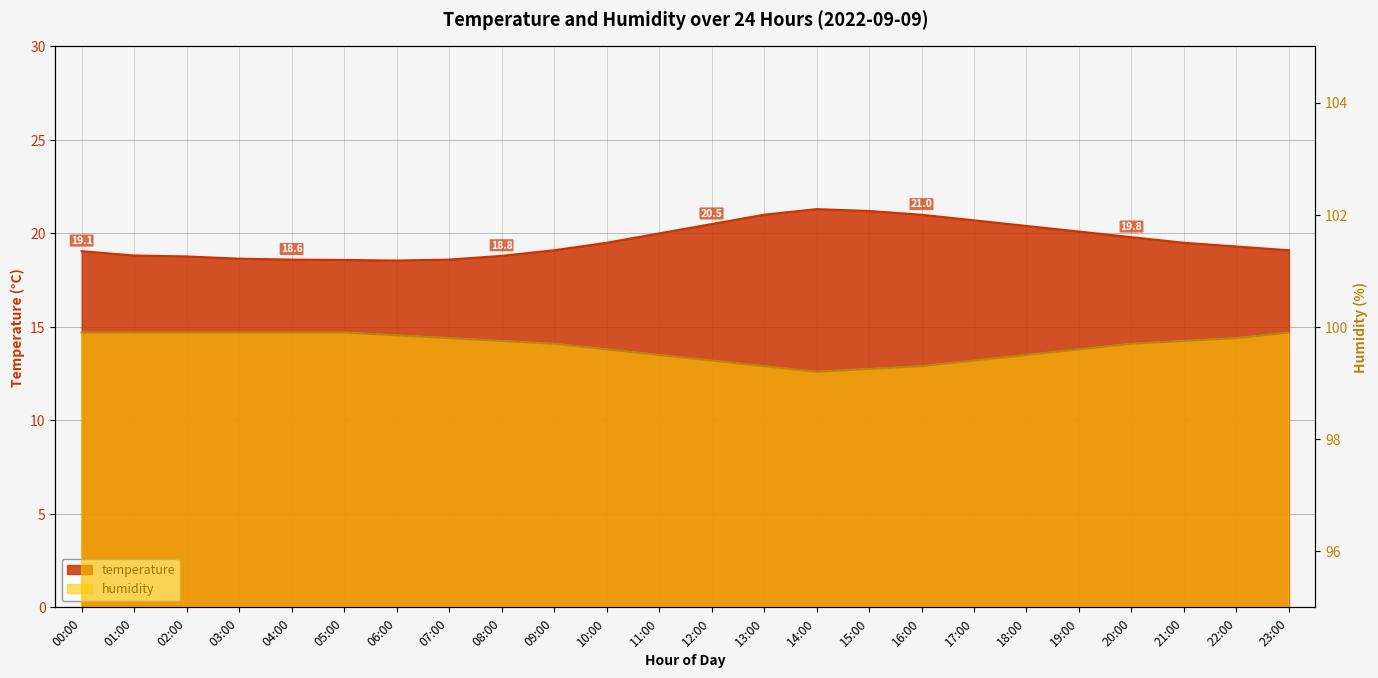

How many lines are shown in the chart?

2